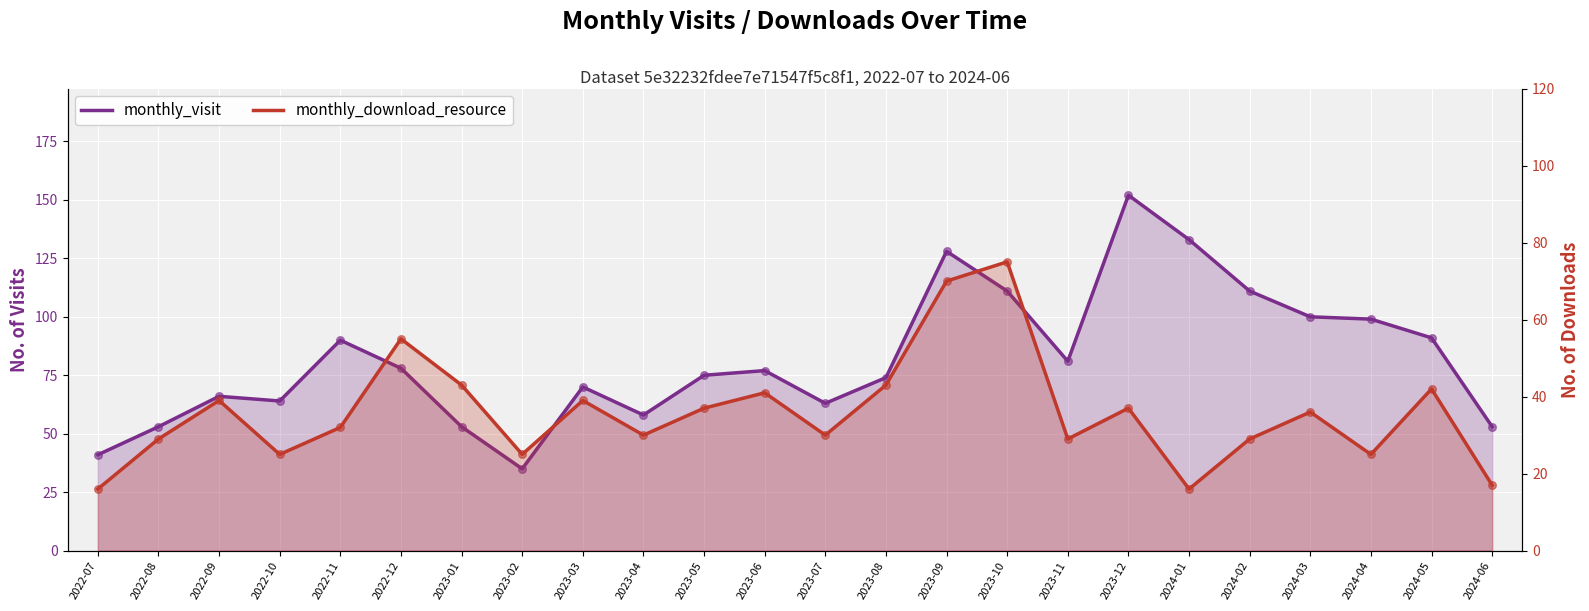

What are all the series names shown in the legend?

monthly_visit, monthly_download_resource